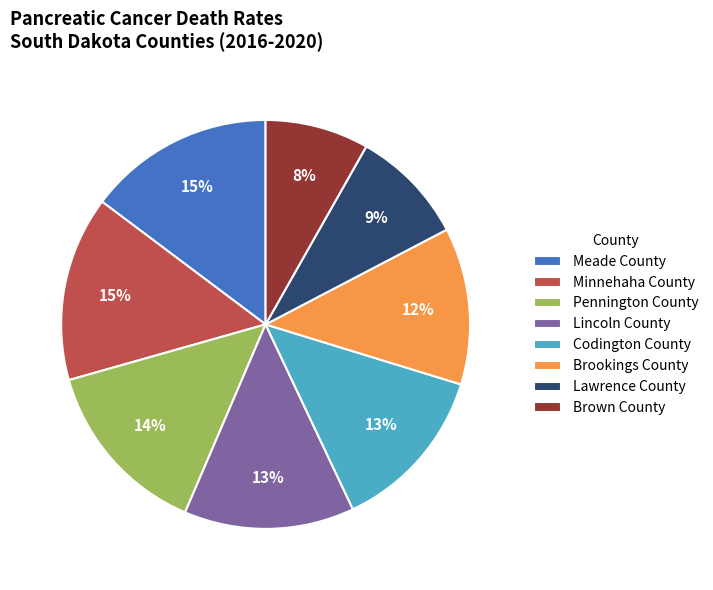

To the nearest percent, what portion does Minnehaha County represent?

15%